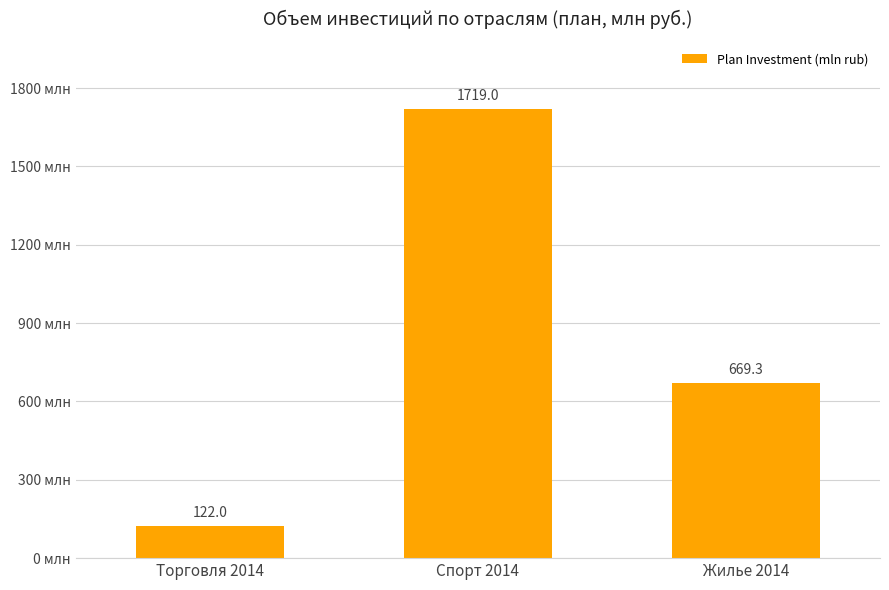

The chart shows a value of 122.0 at Торговля 2014. True or false?

True